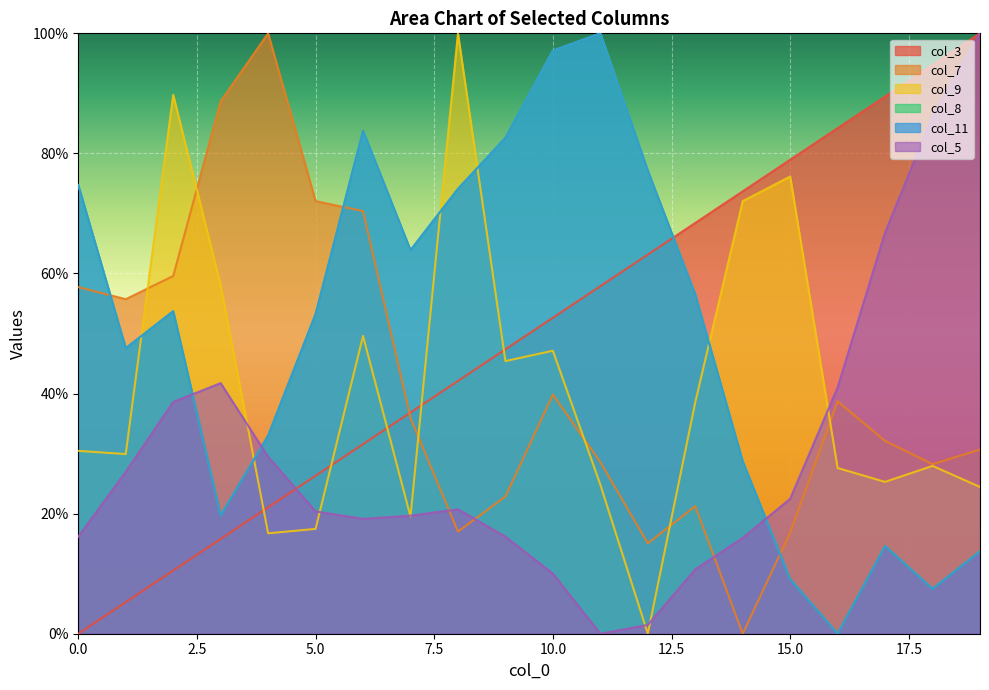

At how many categories does at least one series exceed 84?

10